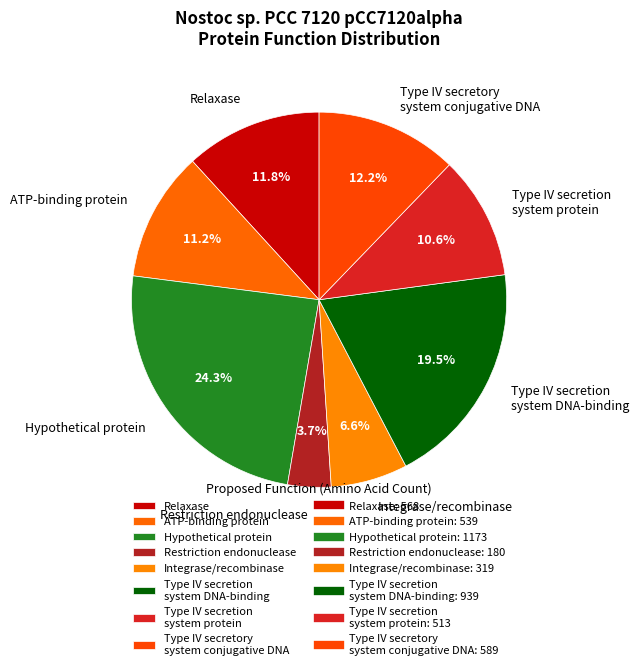

Is there a majority slice in this chart?

No